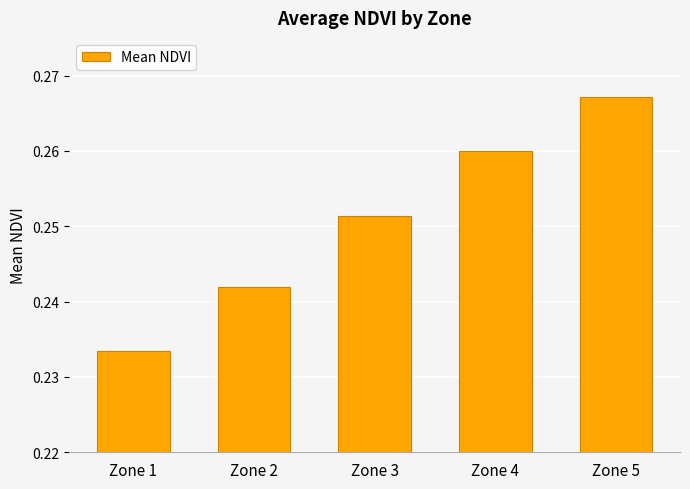

What is the sum of all values?

1.3